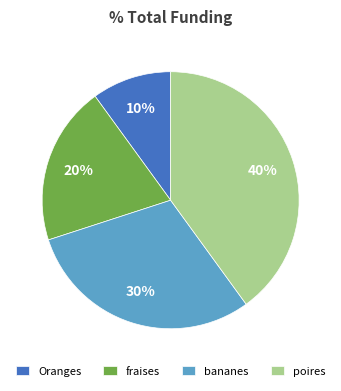

How many segments does this pie chart have?

4